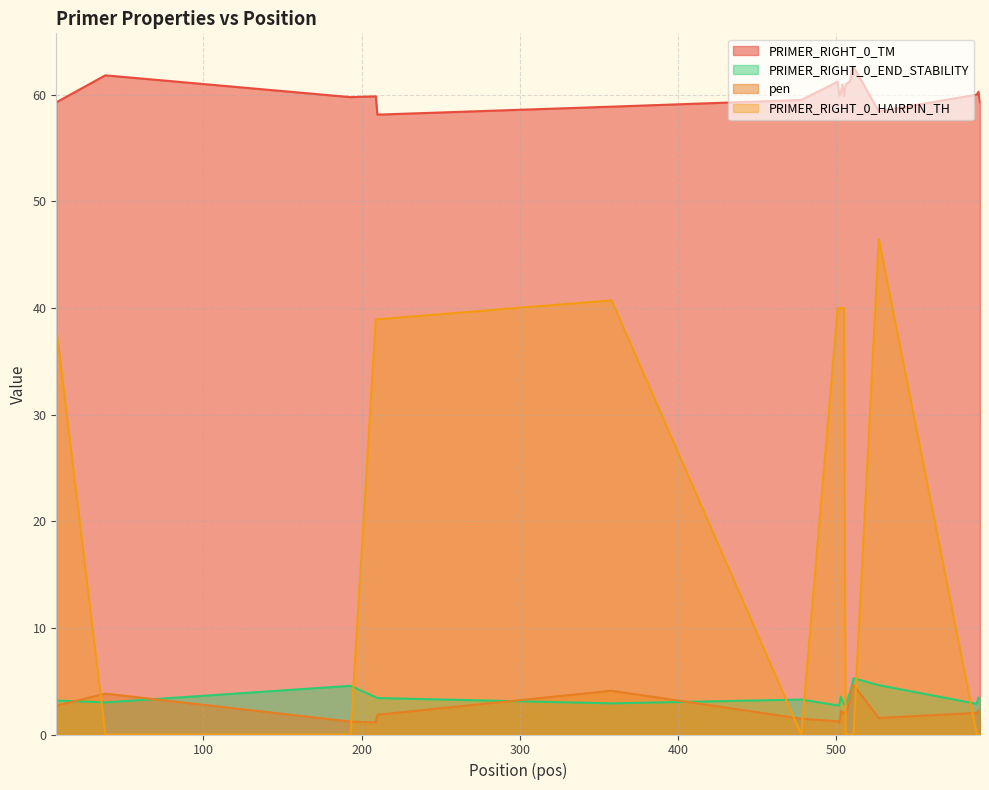

Which series changed the most between 501 and 509?

PRIMER_RIGHT_0_HAIRPIN_TH